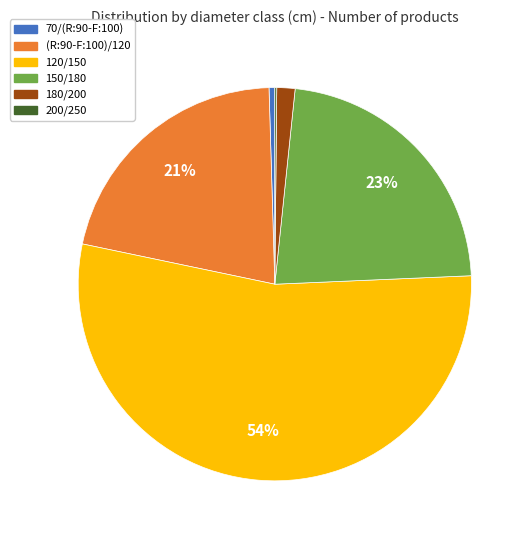

Is there a majority slice in this chart?

Yes